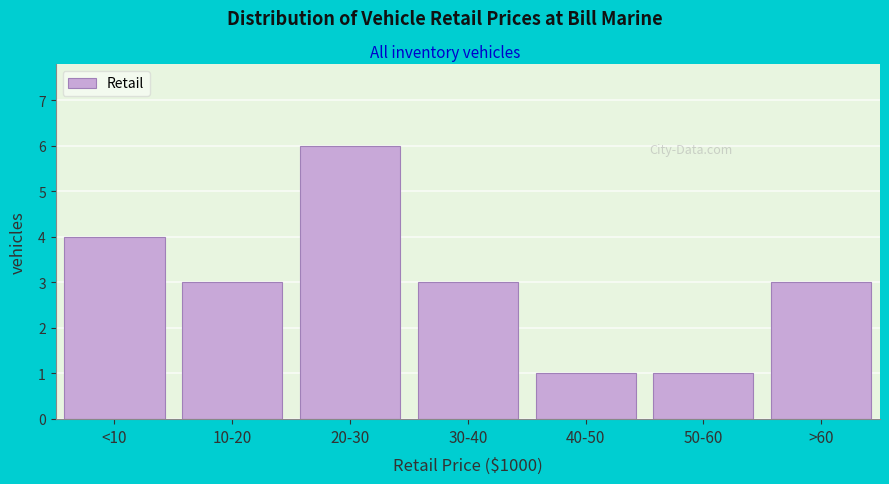

Reading left to right, transcribe all the data shown in this chart.

4	3	6	3	1	1	3